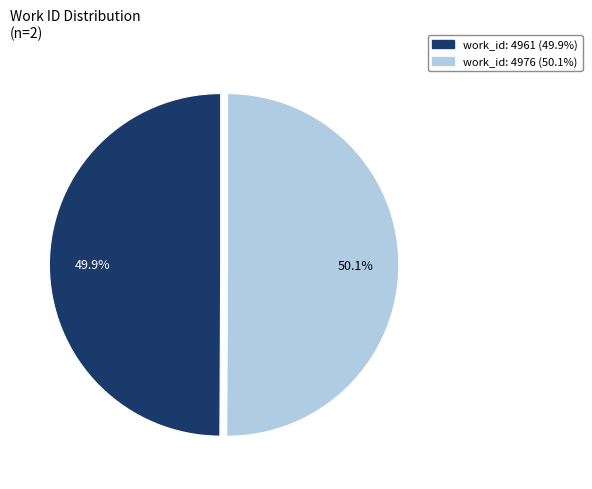

How many segments does this pie chart have?

2